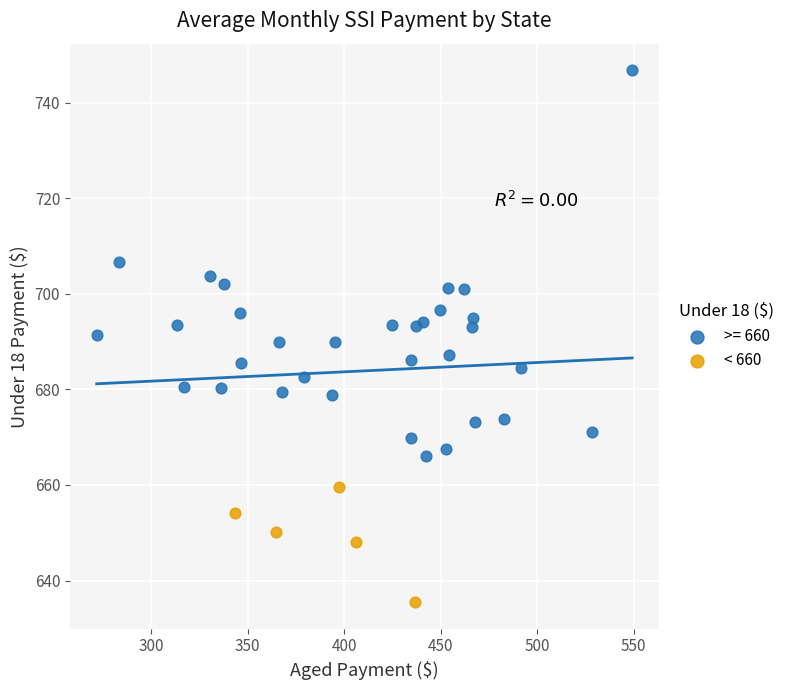

Which series contains the highest Y value?

>= 660